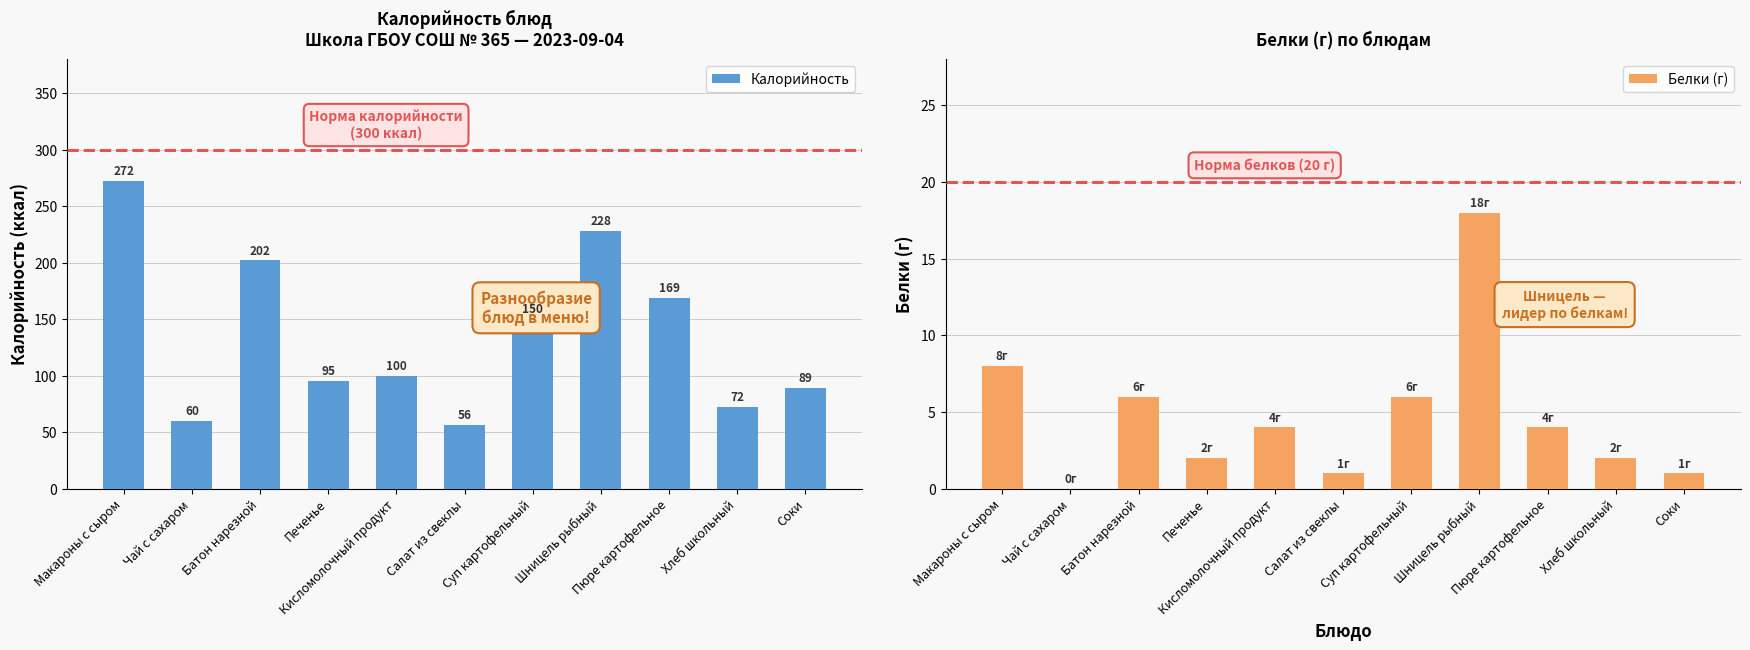

The value of Калорийность at Соки is 19. True or false?

False